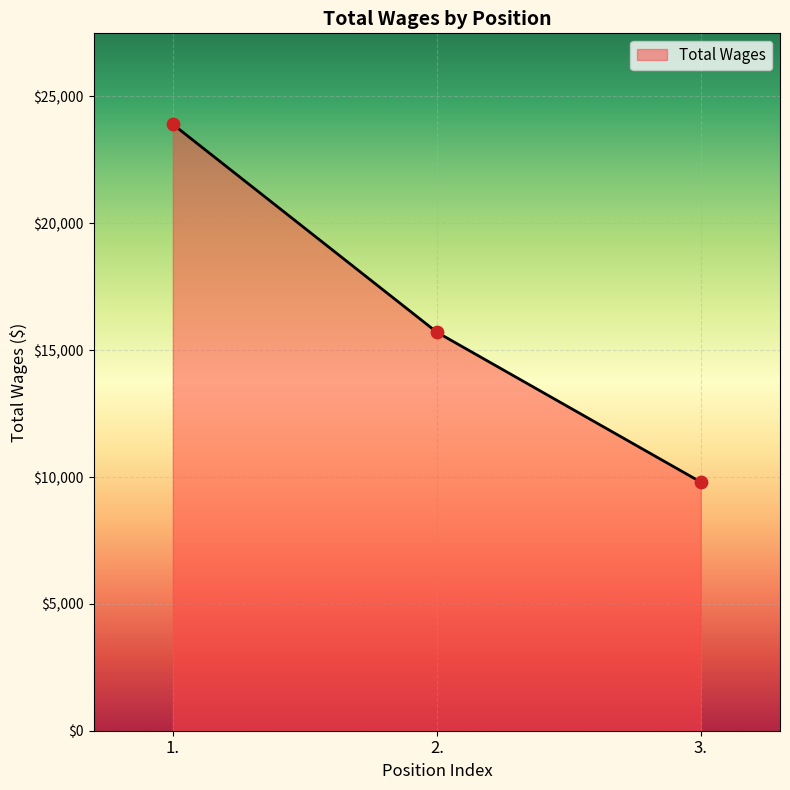

Which has a higher value, 2. or 3.?

2.